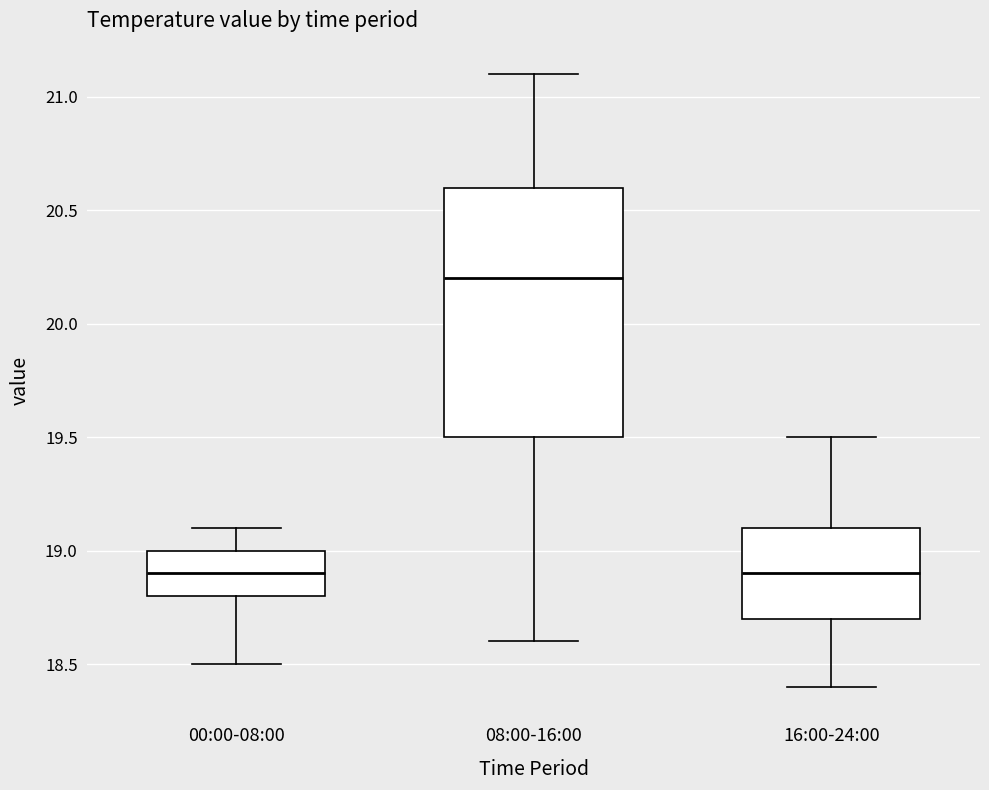

Reading left to right, read every box against the y-axis: the position of its median line, the range the box covers, and the ends of its whiskers. The values are not printed on the chart, so give them approximately, as read against the axis.

00:00-08:00: median 18.9, box 18.8 to 19.0, whiskers 18.5 to 19.1
08:00-16:00: median 20.2, box 19.5 to 20.6, whiskers 18.6 to 21.1
16:00-24:00: median 18.9, box 18.7 to 19.1, whiskers 18.4 to 19.5